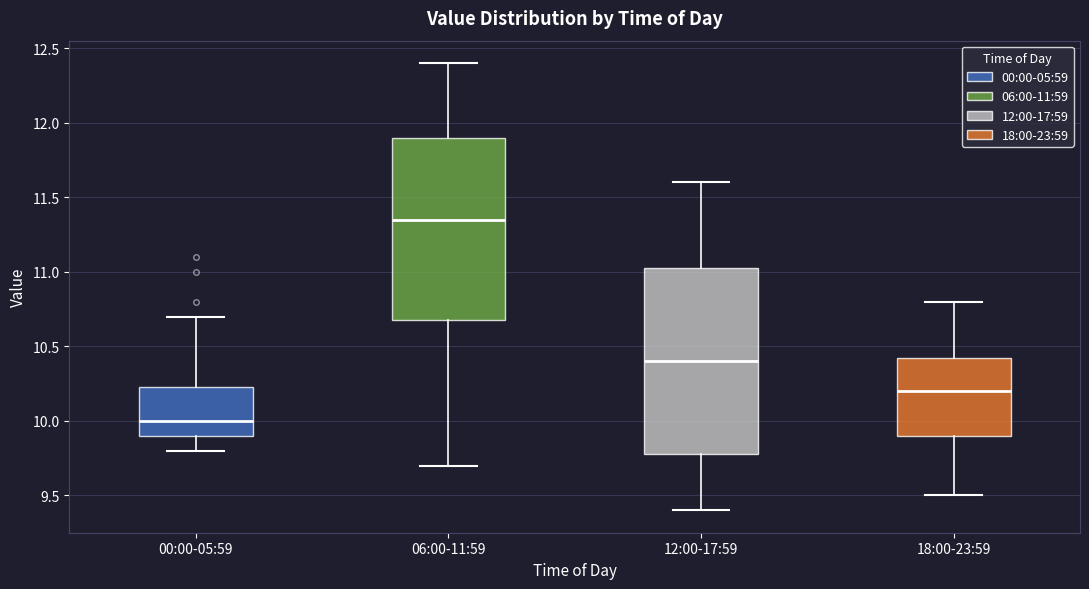

Reading left to right, read every box against the y-axis: the position of its median line, the range the box covers, and the ends of its whiskers. The values are not printed on the chart, so give them approximately, as read against the axis.

00:00-05:59: median 10.00, box 9.90 to 10.25, whiskers 9.80 to 10.70
06:00-11:59: median 11.35, box 10.70 to 11.90, whiskers 9.70 to 12.40
12:00-17:59: median 10.40, box 9.80 to 11.05, whiskers 9.40 to 11.60
18:00-23:59: median 10.20, box 9.90 to 10.45, whiskers 9.50 to 10.80